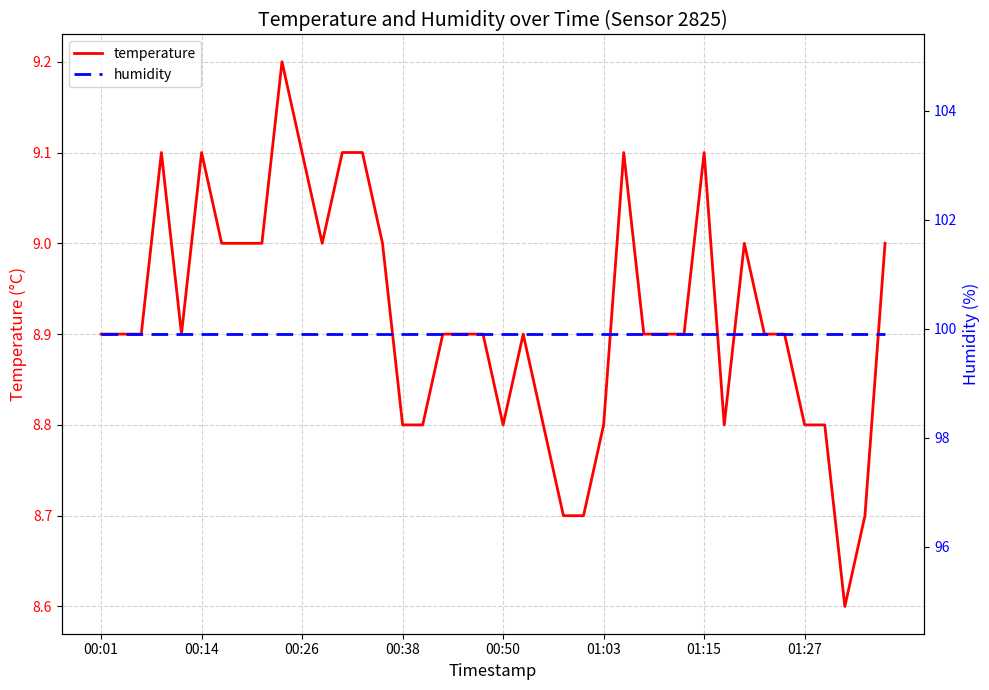

Which series has the largest range (max minus min)?

temperature